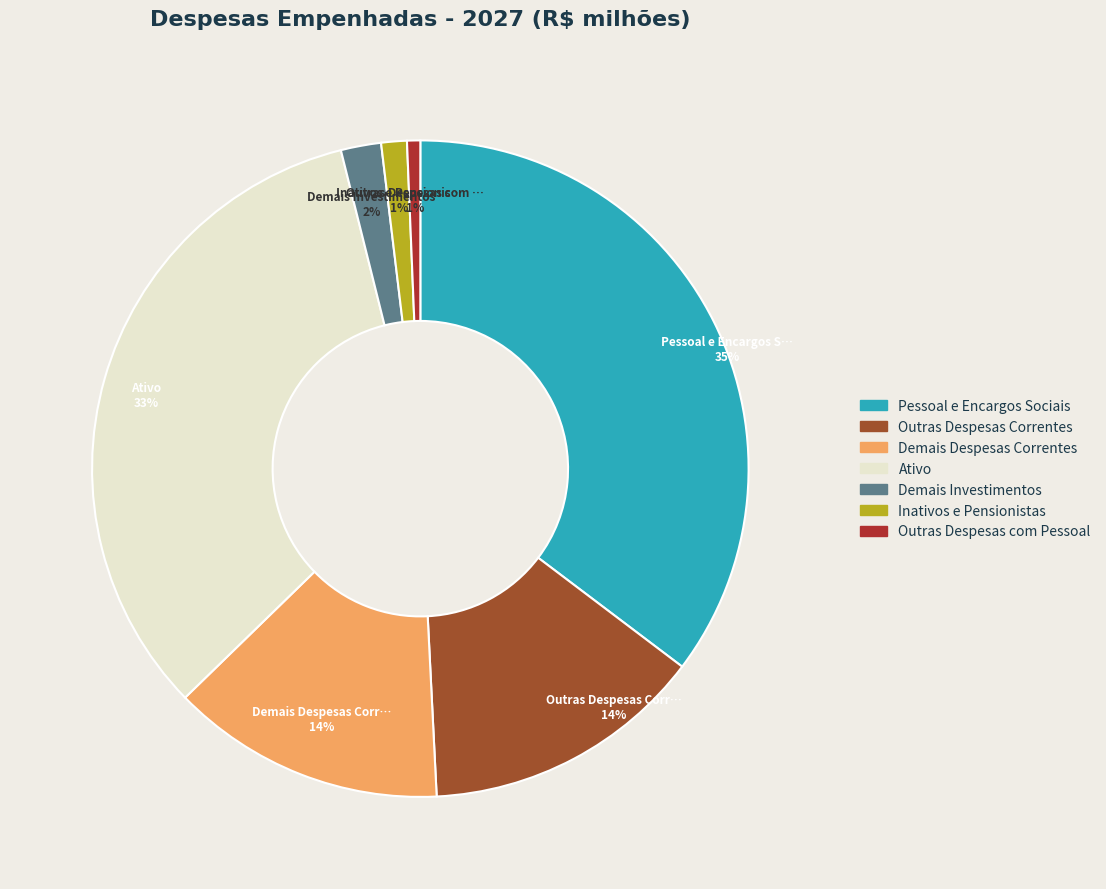

Is it true that Ativo is 33% of the pie?

True